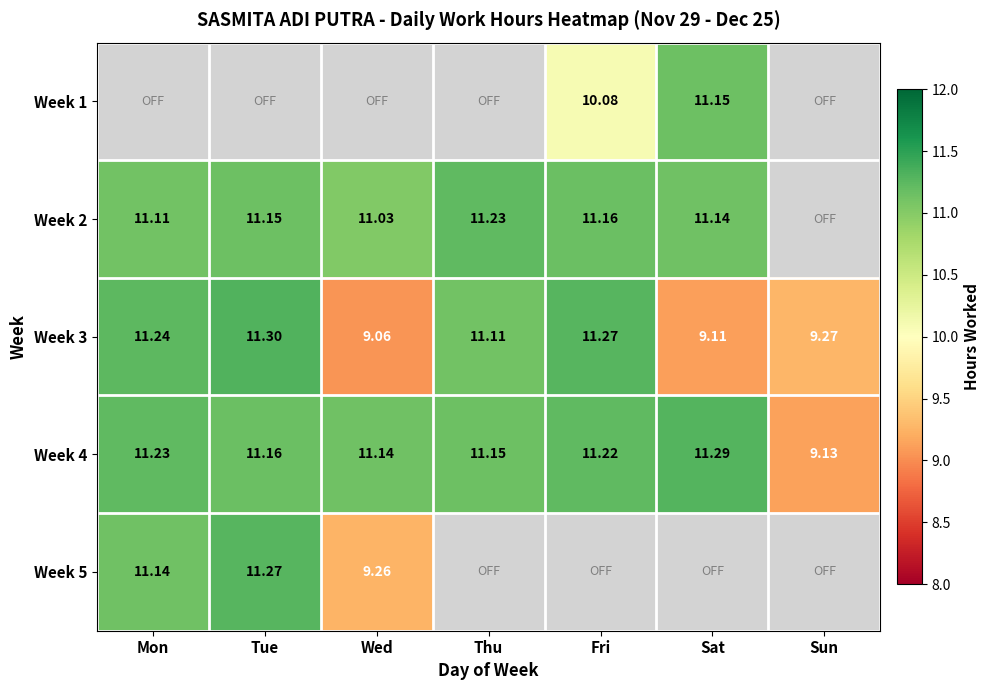

Where is Week 3 nearest to the value 10?

Sun